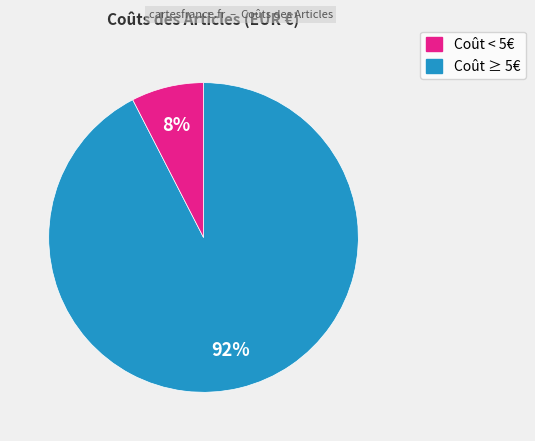

Does any single category account for the majority?

Yes